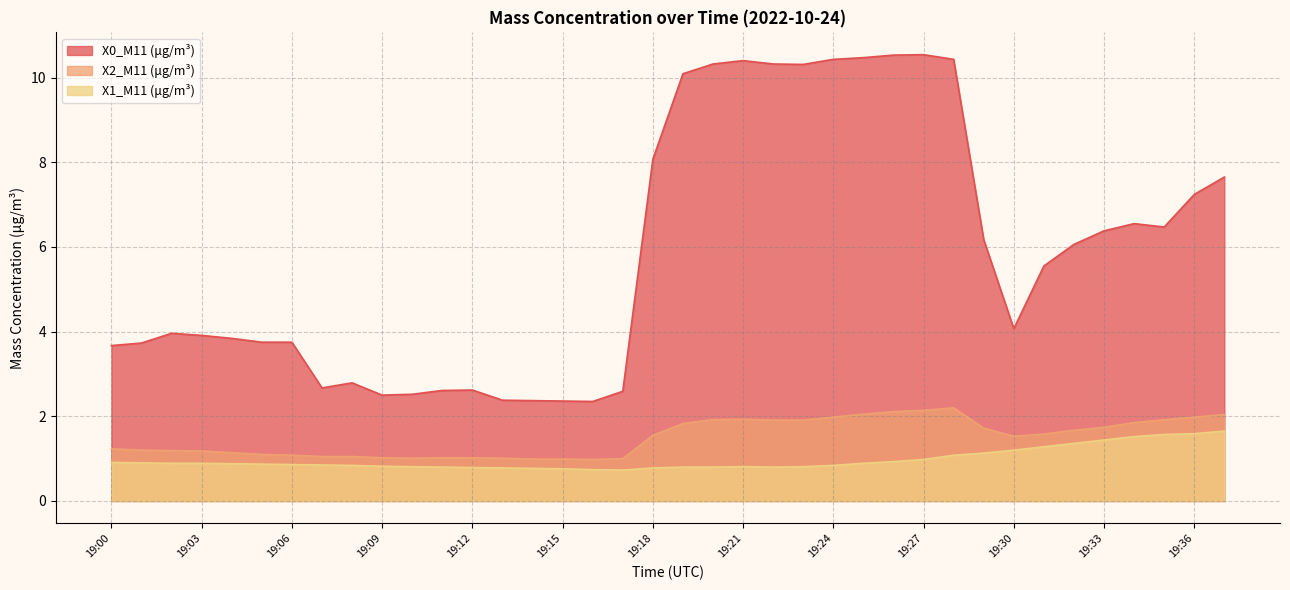

What is the sum of all X0_M11 (μg/m³) values?

222.4